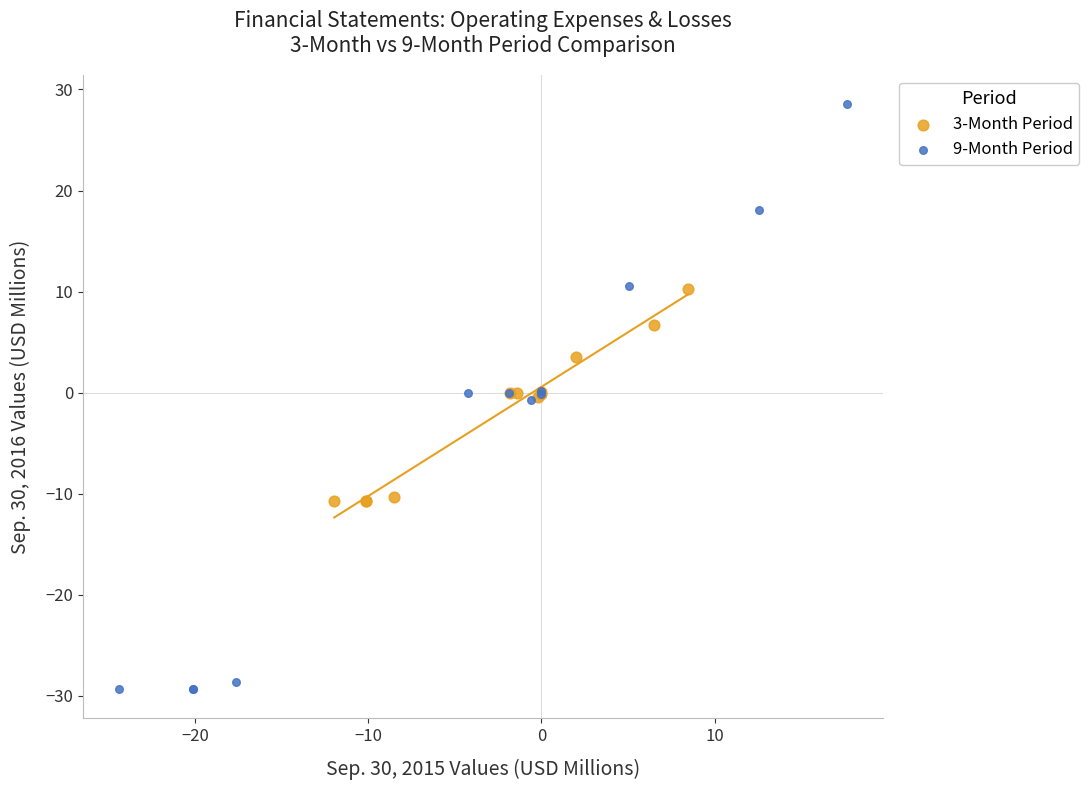

Which series contains the highest Y value?

9-Month Period